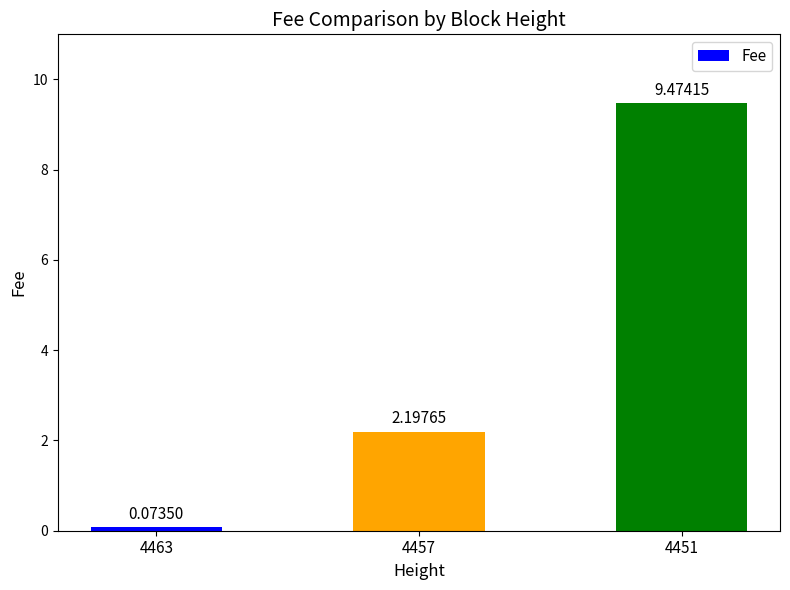

List the labels in order of value, smallest first.

4463, 4457, 4451